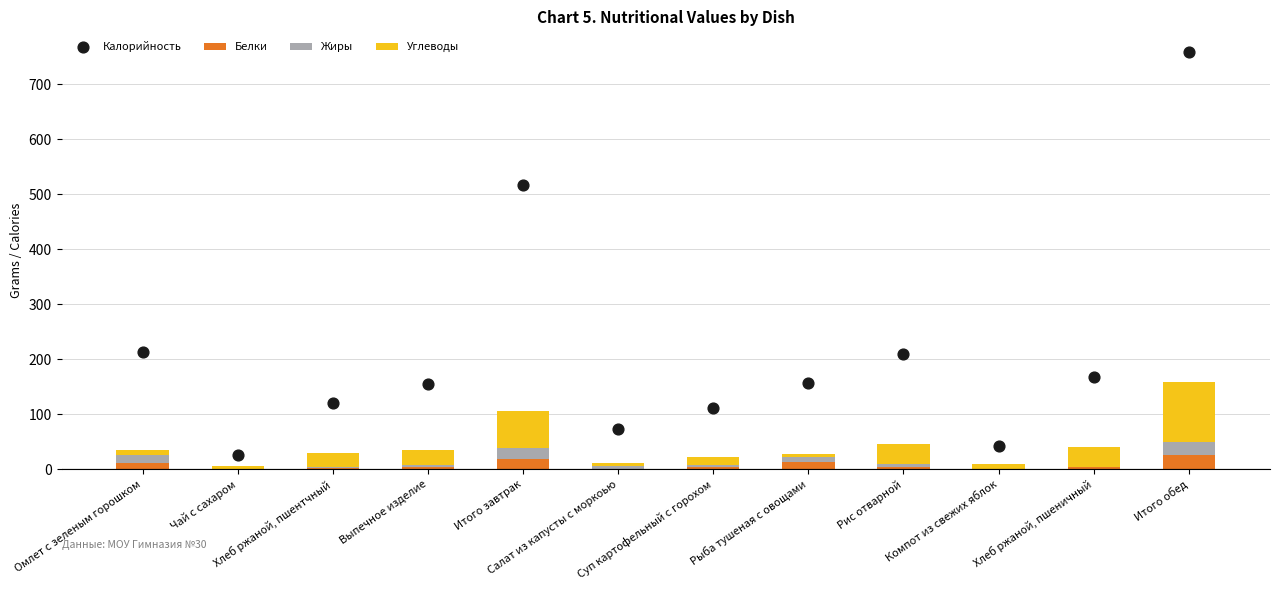

What is the total value across all series at Рис отварной?

254.5